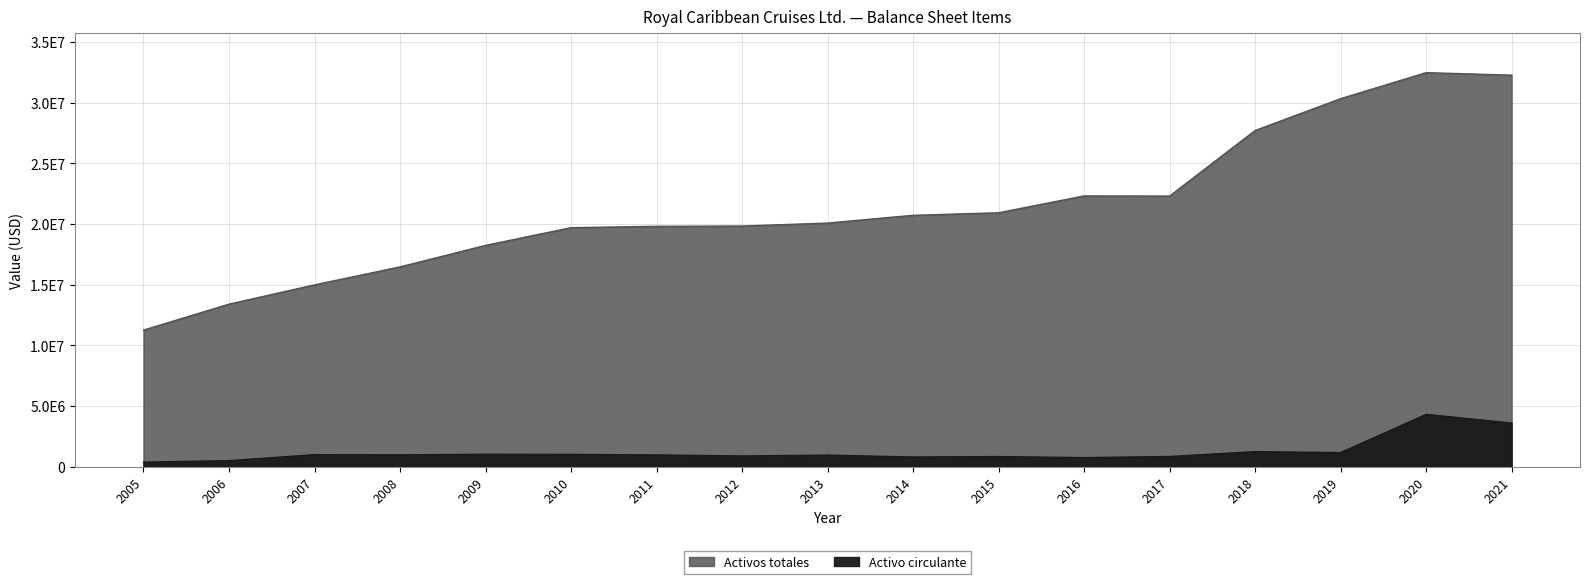

What is the difference between the second highest and minimum values in the Activos totales series?

21002584